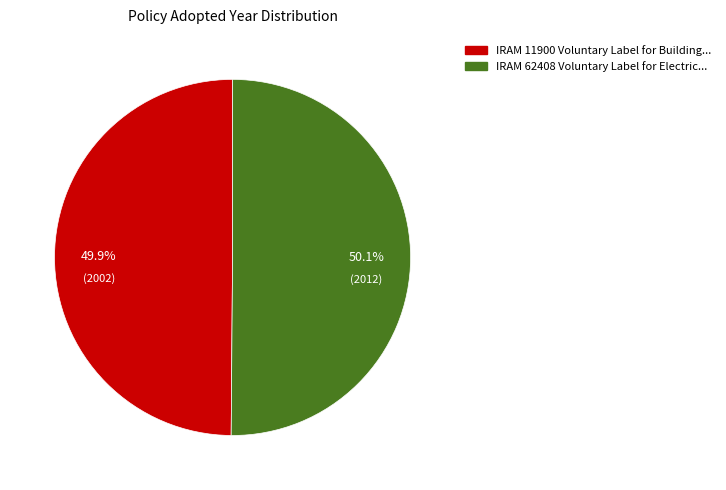

Does any single category account for the majority?

Yes